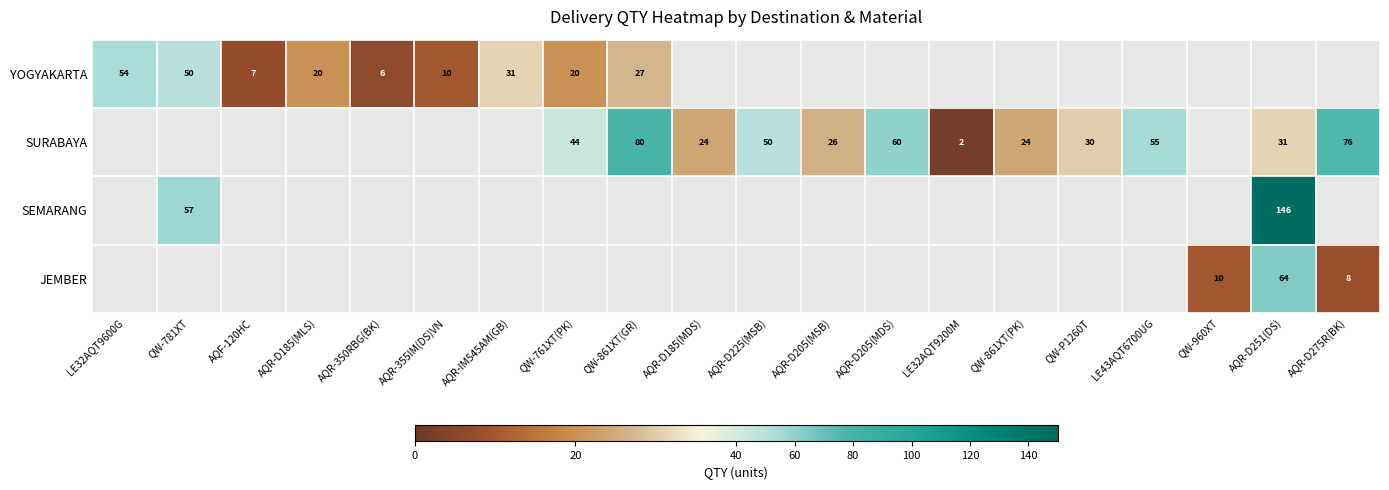

The SURABAYA series shows 35 at AQR-D205(MSB). True or false?

False